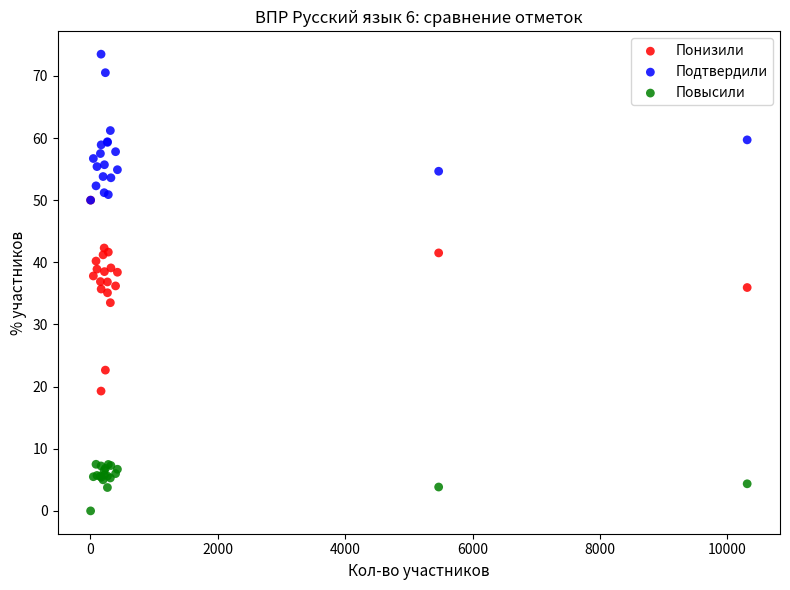

Which series has the widest spread of Y values?

Понизили